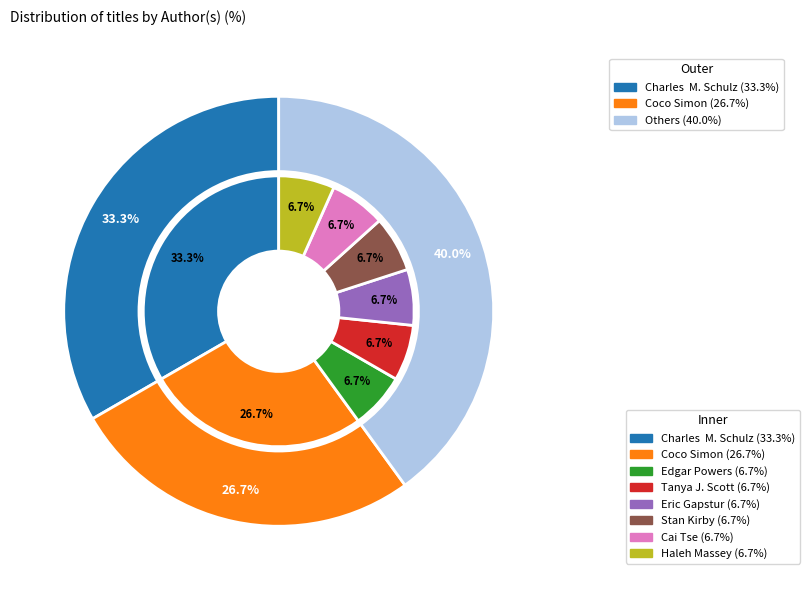

What percentage is the Tanya J. Scott slice, to the nearest percent?

7%